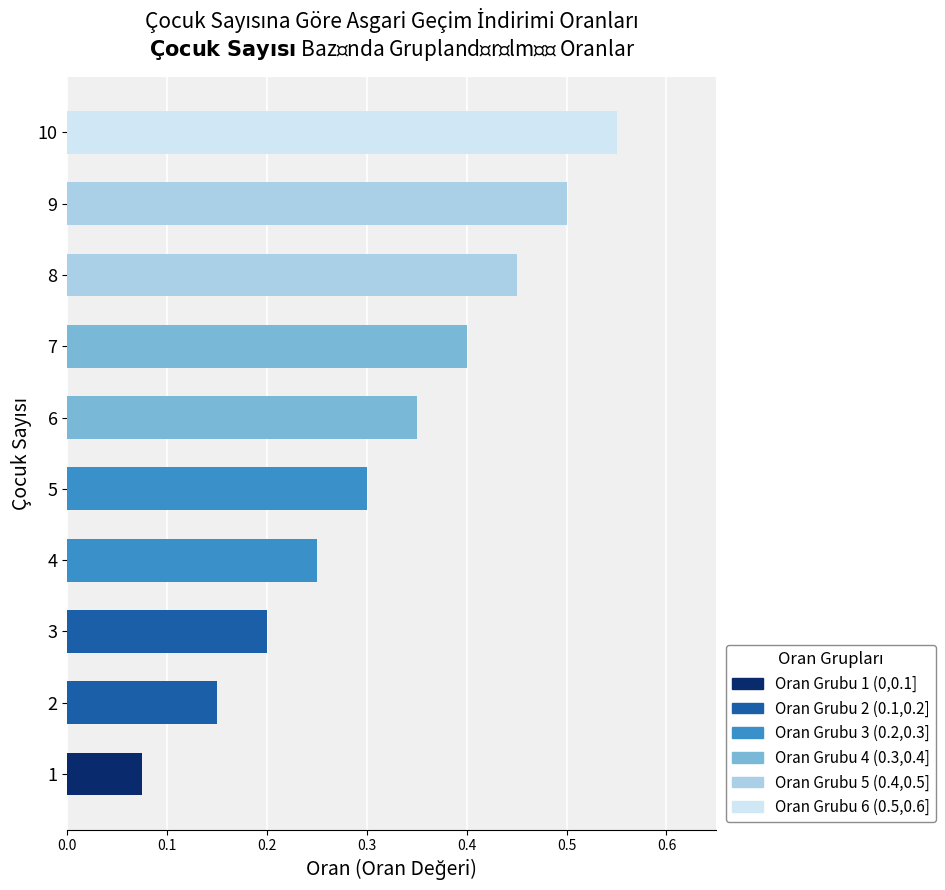

Reading left to right, list all the values displayed in this chart.

Oran Grubu 1 (0,0.1]: 0.1	0.0	0.0	0.0	0.0	0.0	0.0	0.0	0.0	0.0
Oran Grubu 2 (0.1,0.2]: 0.0	0.1	0.2	0.0	0.0	0.0	0.0	0.0	0.0	0.0
Oran Grubu 3 (0.2,0.3]: 0.0	0.0	0.0	0.2	0.3	0.0	0.0	0.0	0.0	0.0
Oran Grubu 4 (0.3,0.4]: 0.0	0.0	0.0	0.0	0.0	0.3	0.4	0.0	0.0	0.0
Oran Grubu 5 (0.4,0.5]: 0.0	0.0	0.0	0.0	0.0	0.0	0.0	0.5	0.5	0.0
Oran Grubu 6 (0.5,0.6]: 0.0	0.0	0.0	0.0	0.0	0.0	0.0	0.0	0.0	0.6